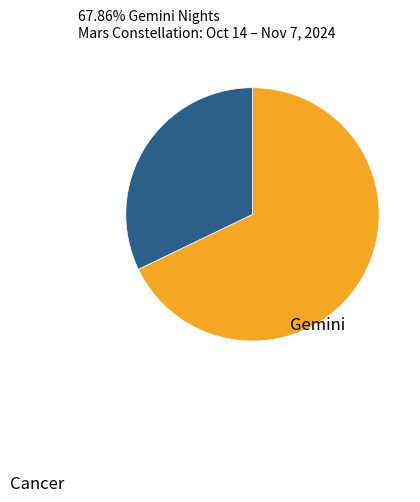

What portion of the pie excludes Gemini?

32.1%